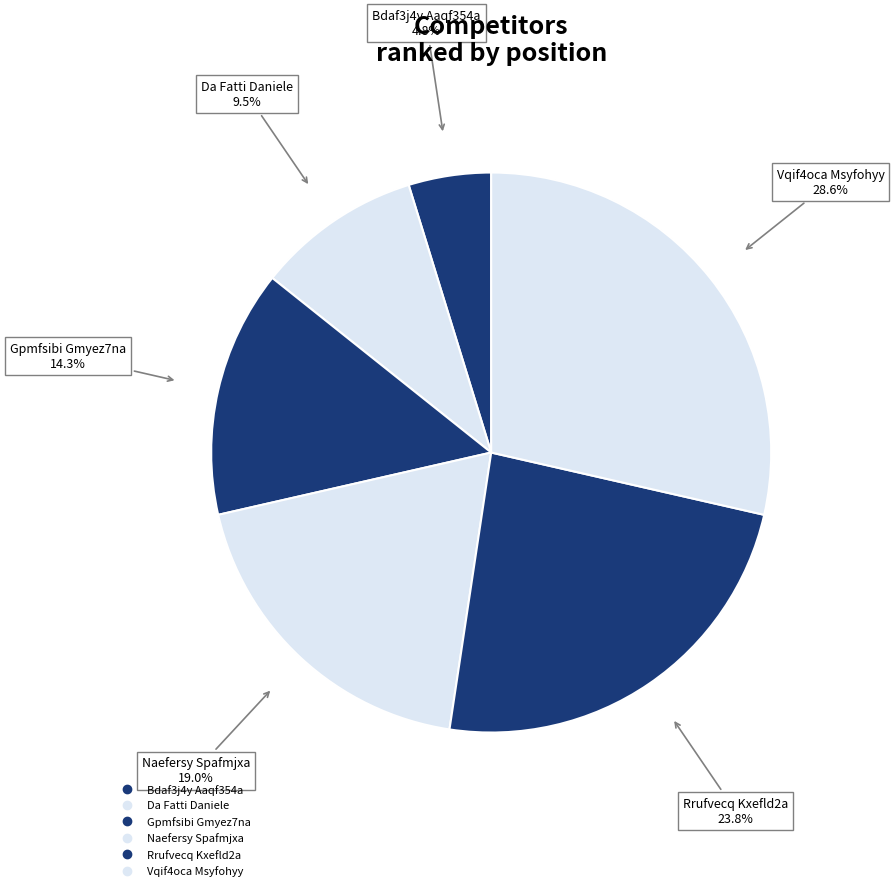

Which slice is the smallest?

Bdaf3j4y Aaqf354a